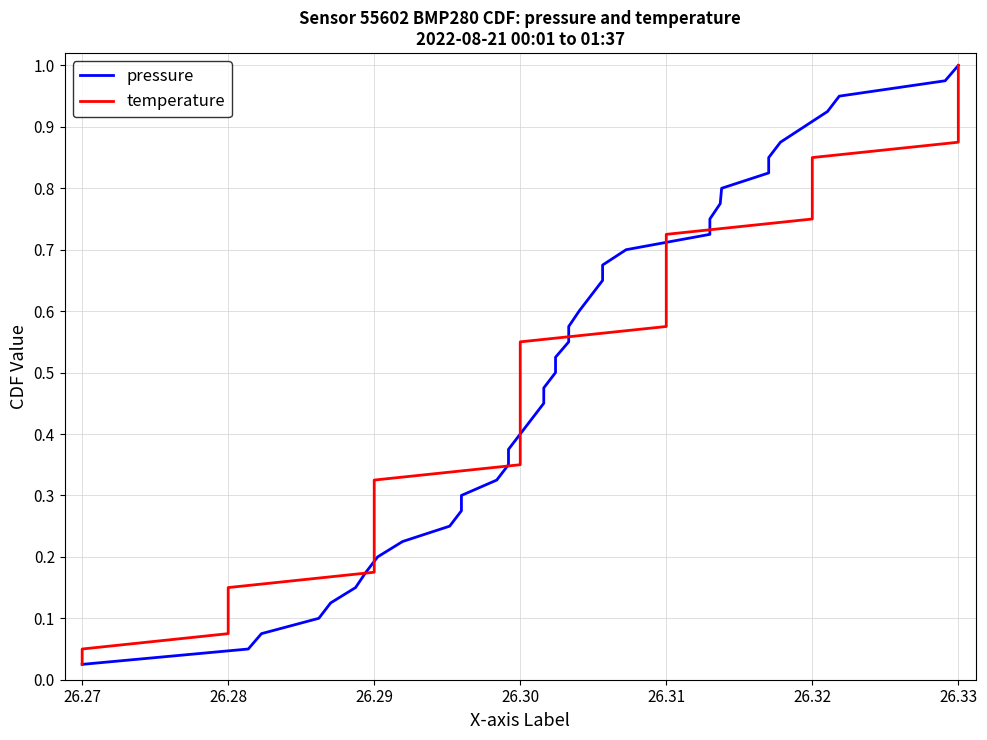

Reading left to right, list all the values displayed in this chart.

pressure: 0.0	0.1	0.1	0.1	0.1	0.1	0.2	0.2	0.2	0.2	0.3	0.3	0.3	0.3	0.4	0.4	0.4	0.5	0.5	0.5	0.5	0.6	0.6	0.6	0.6	0.7	0.7	0.7	0.7	0.8	0.8	0.8	0.8	0.8	0.9	0.9	0.9	0.9	1.0	1.0
temperature: 0.0	0.1	0.1	0.1	0.1	0.1	0.2	0.2	0.2	0.2	0.3	0.3	0.3	0.3	0.4	0.4	0.4	0.5	0.5	0.5	0.5	0.6	0.6	0.6	0.6	0.7	0.7	0.7	0.7	0.8	0.8	0.8	0.8	0.8	0.9	0.9	0.9	0.9	1.0	1.0